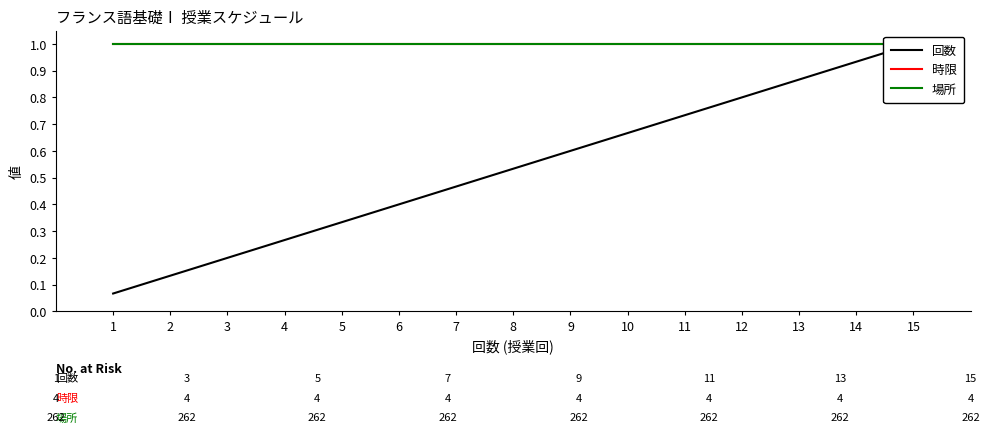

True or false: 回数 and 場所 intersect in this chart.

False